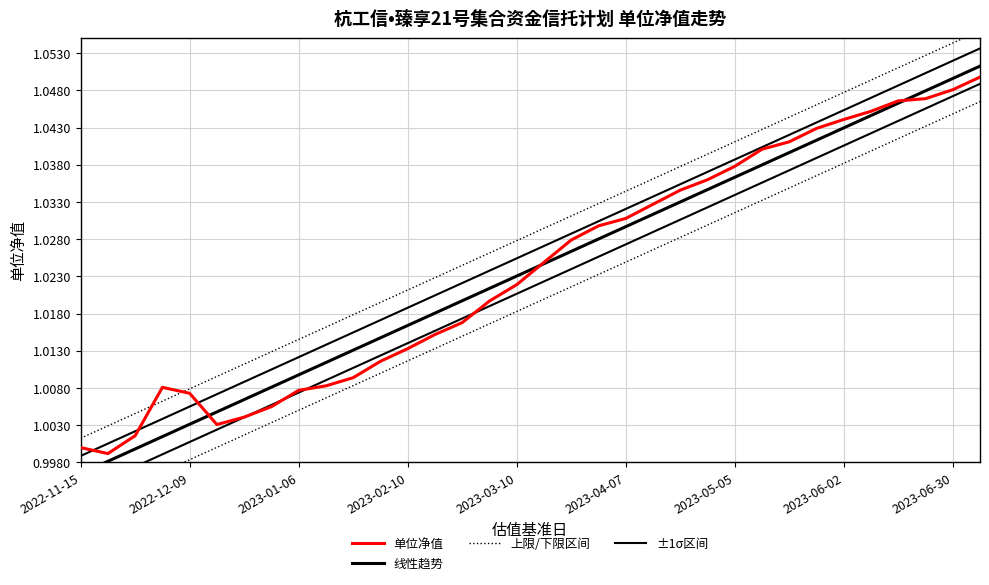

How many lines are shown in the chart?

4